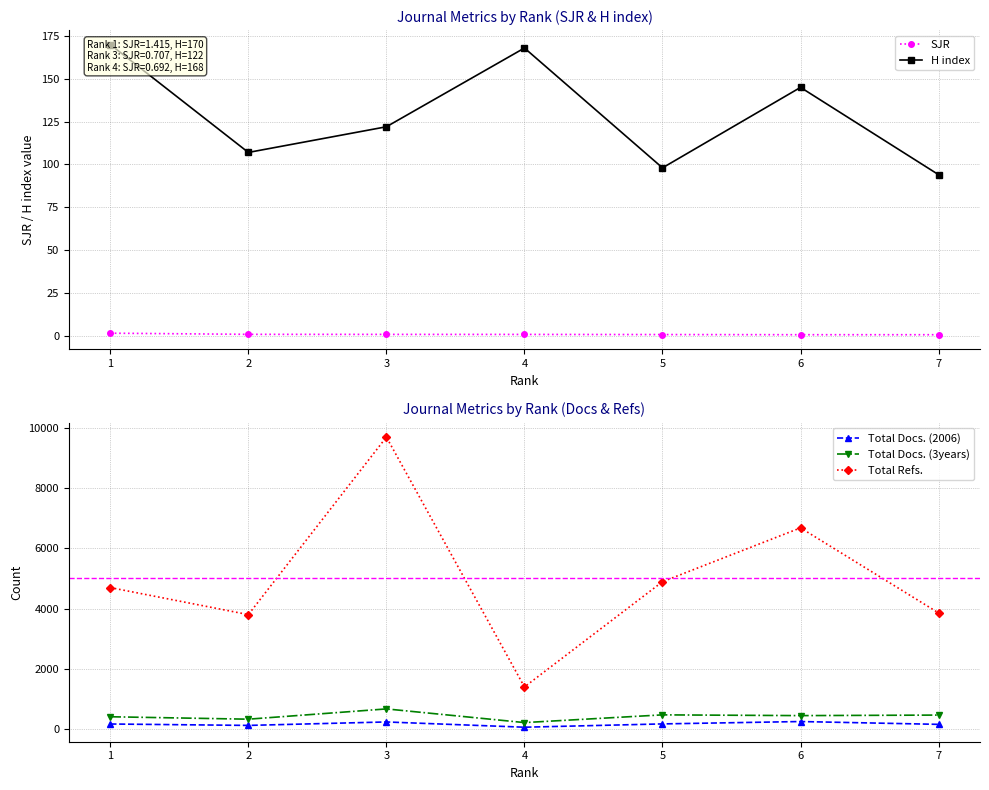

Reading left to right, transcribe all the data shown in this chart.

SJR: 1=1.4	2=0.7	3=0.7	4=0.7	5=0.6	6=0.5	7=0.5
H index: 1=170.0	2=107.0	3=122.0	4=168.0	5=98.0	6=145.0	7=94.0
Total Docs. (2006): 1=160.0	2=113.0	3=228.0	4=53.0	5=163.0	6=242.0	7=148.0
Total Docs. (3years): 1=401.0	2=320.0	3=662.0	4=207.0	5=464.0	6=439.0	7=457.0
Total Refs.: 1=4698.0	2=3799.0	3=9705.0	4=1393.0	5=4894.0	6=6685.0	7=3855.0